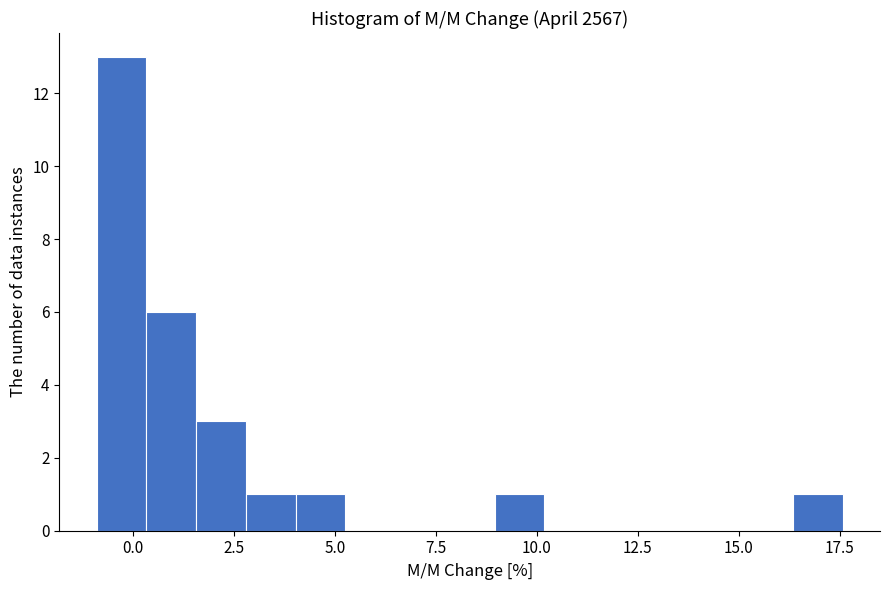

Read against the x-axis, roughly where is the centre of the tallest bar?

-0.5